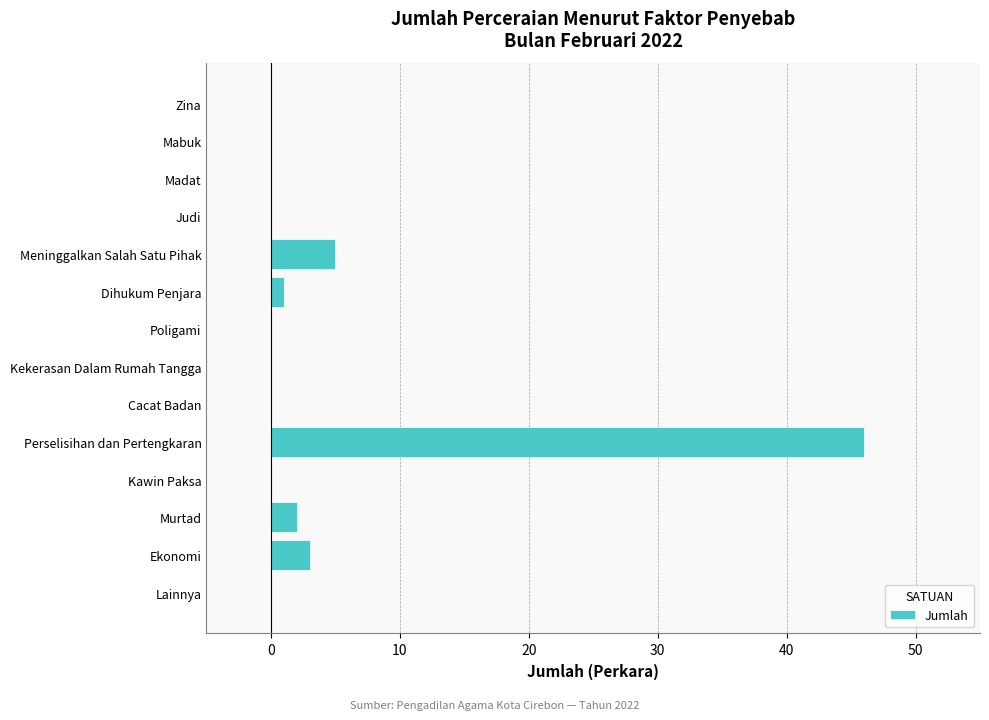

The value at Zina is -21. True or false?

False